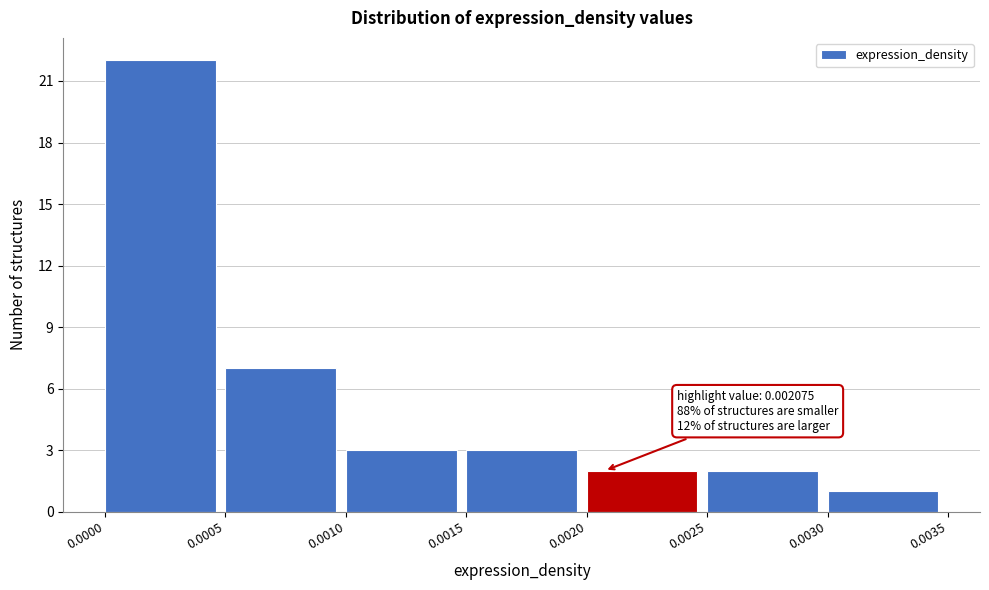

Over which range of the x-axis is the bar tallest?

0.0000 to 0.0005